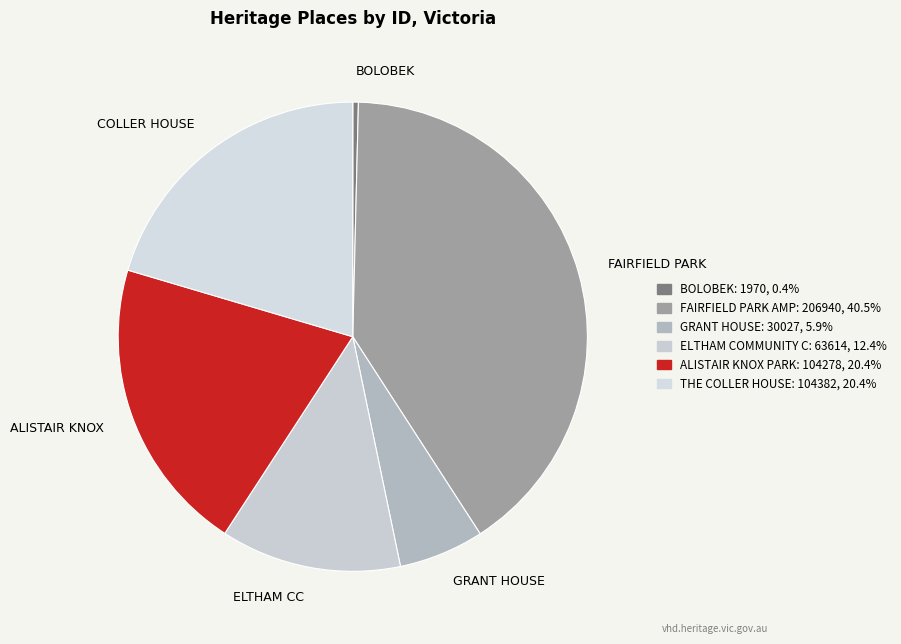

Is the sum of GRANT HOUSE and ALISTAIR KNOX greater than half?

No